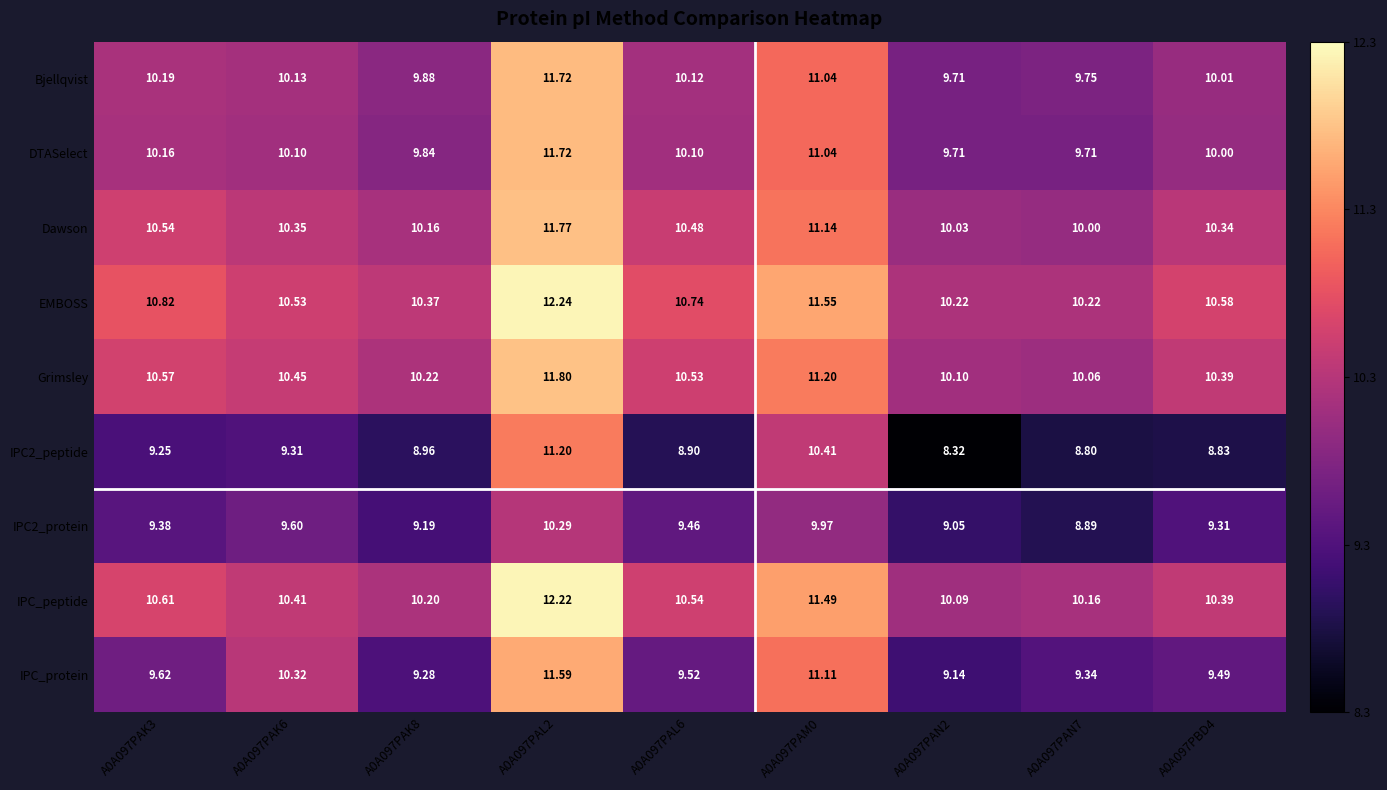

Is the value of DTASelect at A0A097PBD4 greater than the value of Grimsley at A0A097PAN7?

No